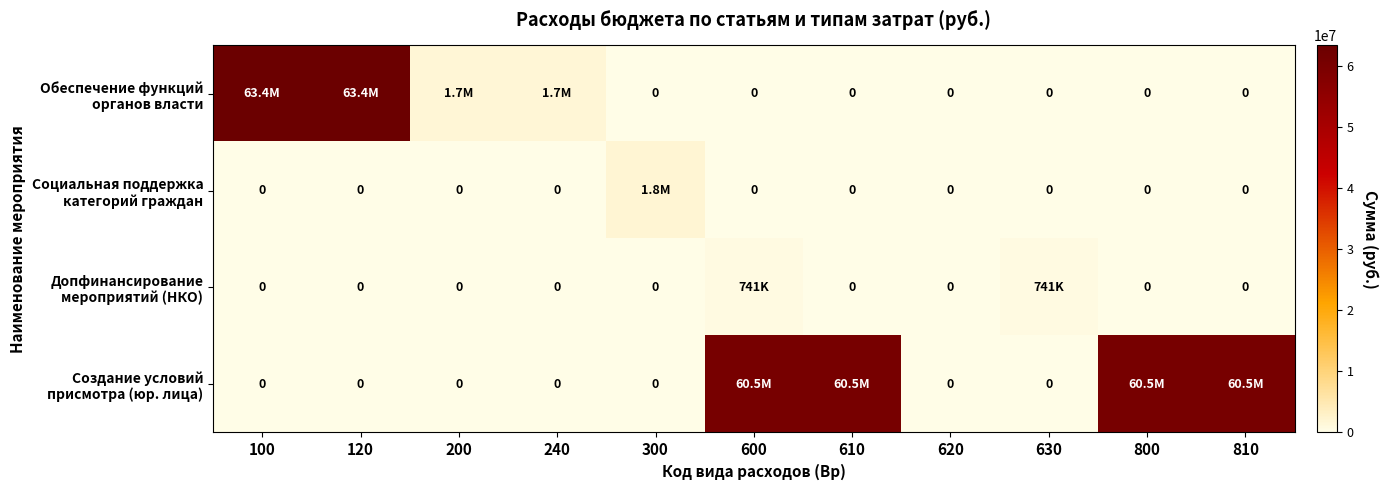

At how many categories does at least one series exceed 25131851?

6